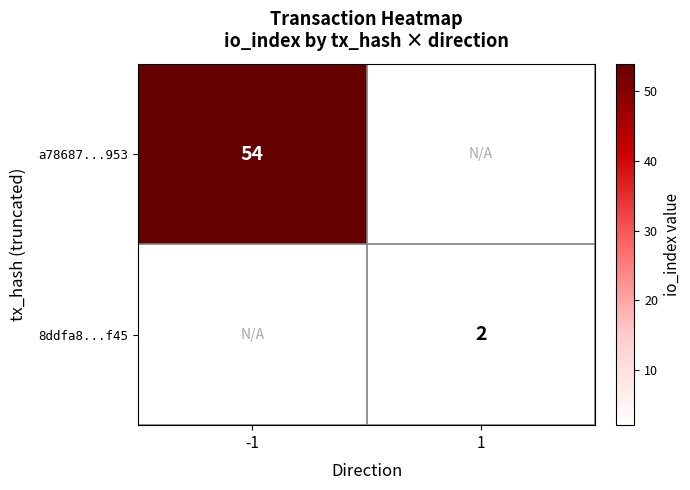

The 8ddfa8...f45 series shows 2 at 1. True or false?

True